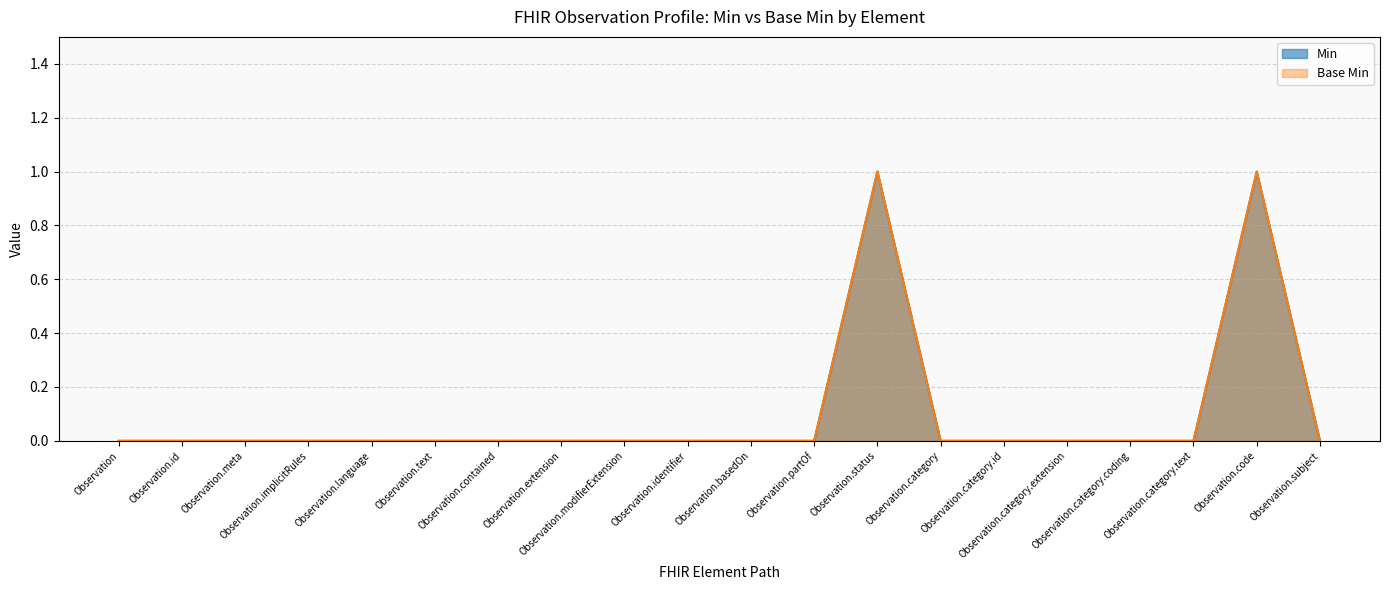

True or false: Min has more than 2 points higher than both neighbors.

False